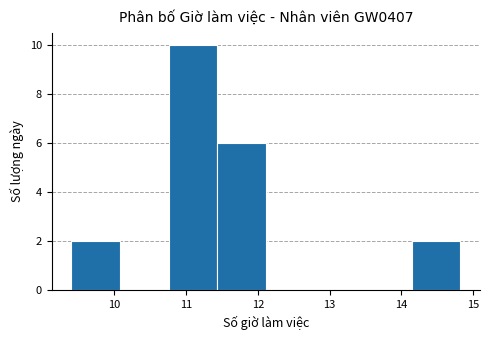

What is the height of the bar covering 11.4 to 12.1 on the x-axis? Neither the bar edges nor the heights are printed on the chart, so give them approximately, as read against the axes.

6